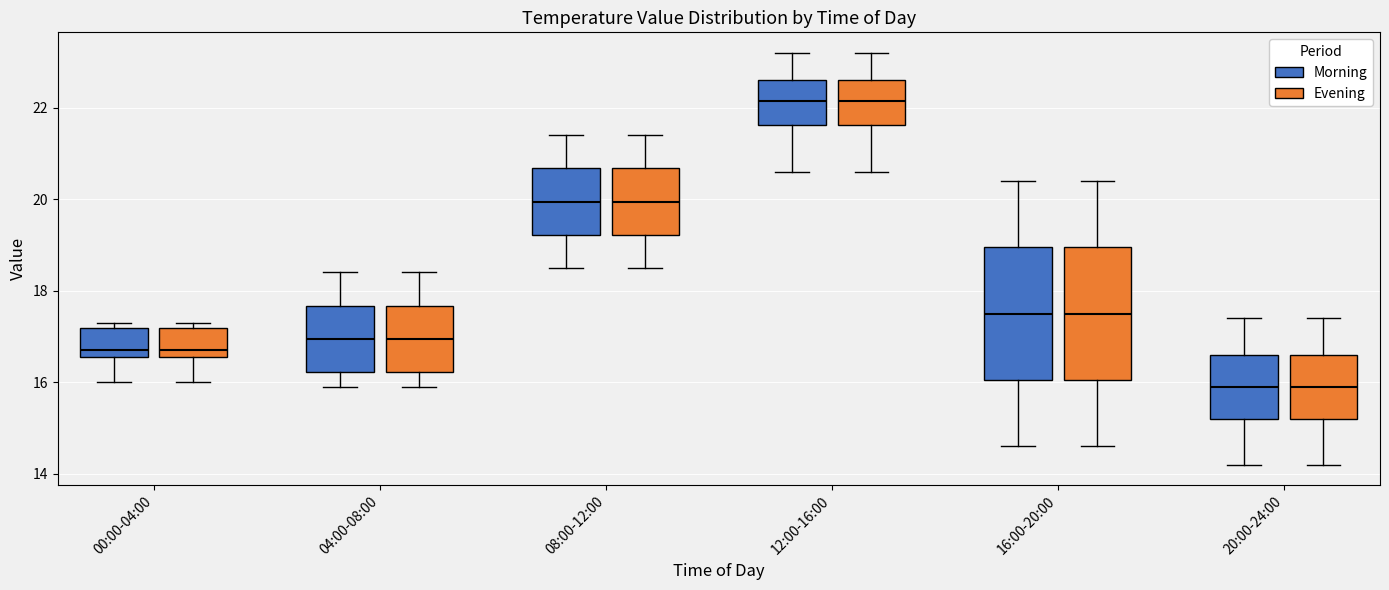

Where does the upper whisker of the box for 08:00-12:00 (Morning) end on the y-axis? The values are not printed on the chart, so give them approximately, as read against the axis.

21.4